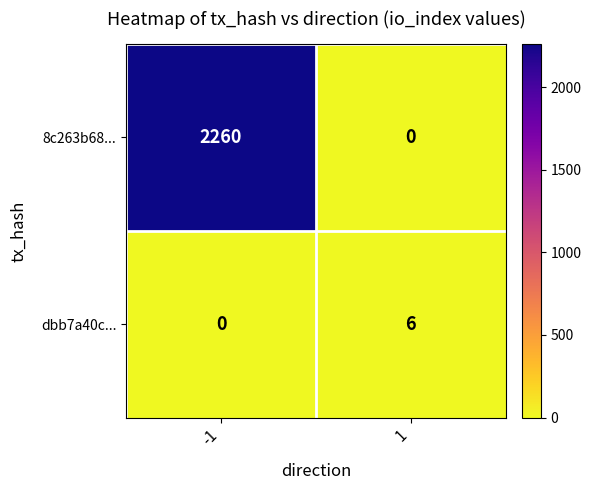

Rank the series by their average value, from highest to lowest.

8c263b68..., dbb7a40c...